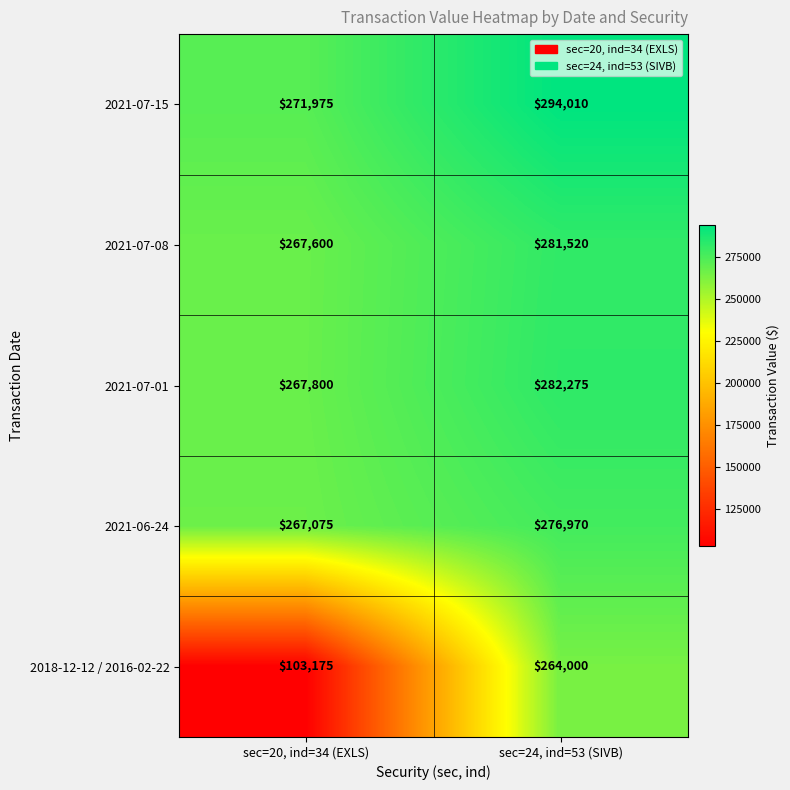

Which series has the largest total across all categories?

2021-07-15